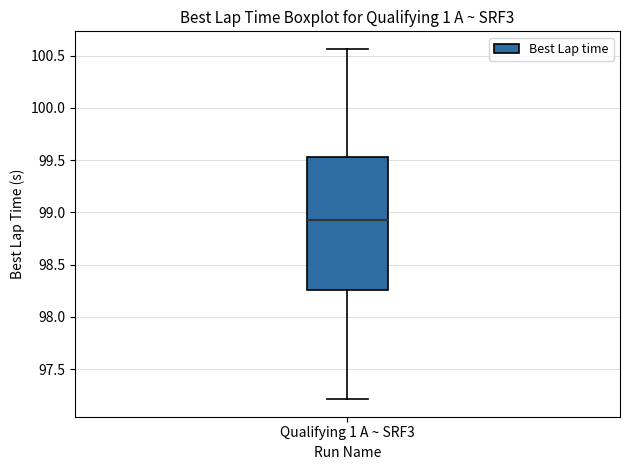

Transcribe this box plot: give where the median line is, the range the box spans, and where the two whiskers end, as read against the y-axis. The values are not printed on the chart, so give them approximately, as read against the axis.

median 98.95, box 98.25 to 99.55, whiskers 97.20 to 100.55